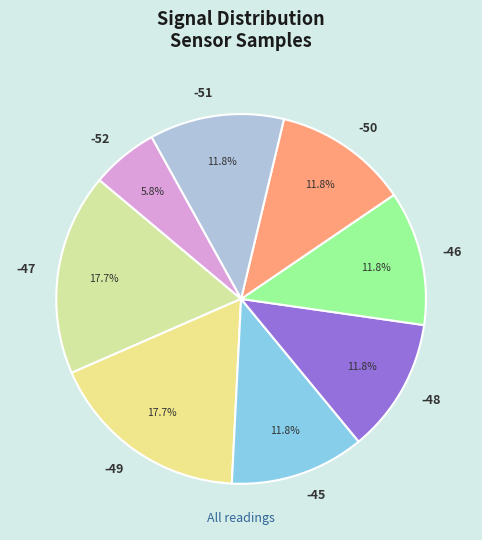

True or false: -46 accounts for 18% of the total.

False